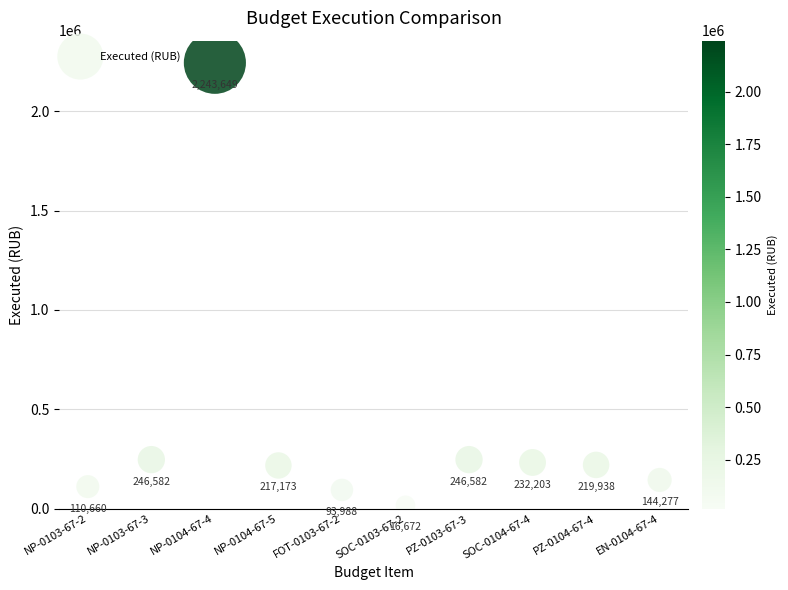

What is the average Y value?

377172.4